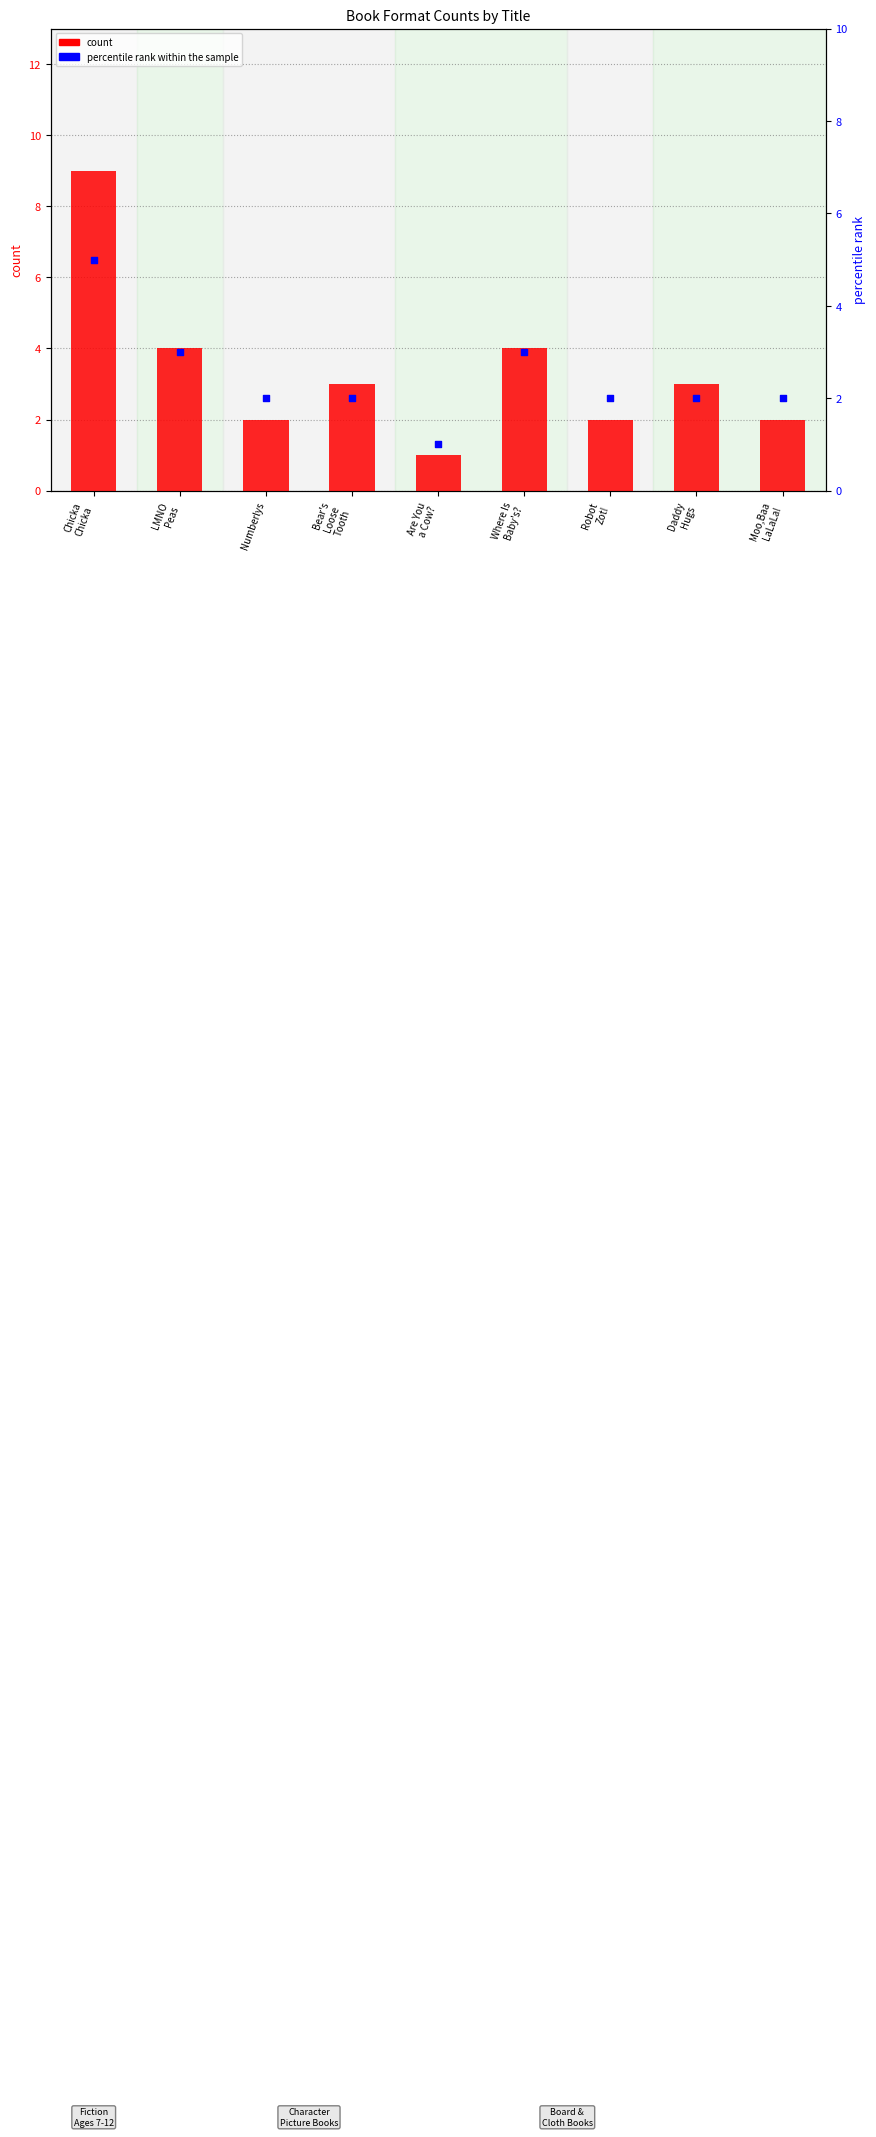

What is the total value across all series at Numberlys?

4